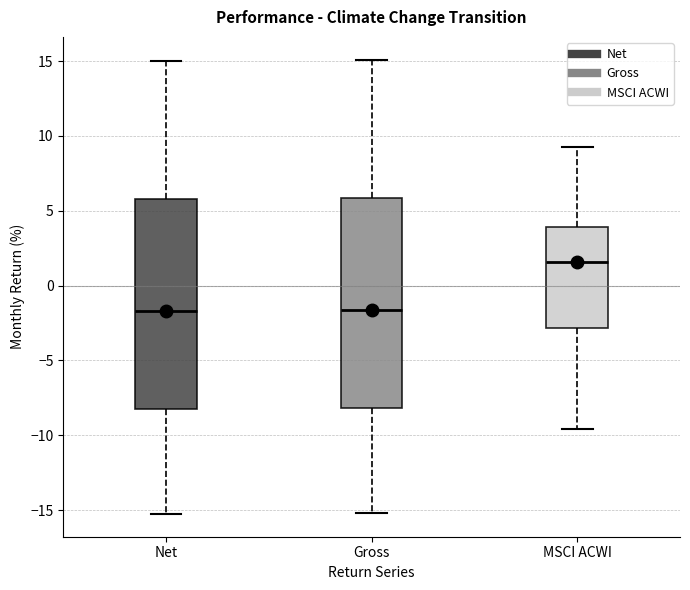

Where is the lower edge of the box for Gross on the y-axis? The values are not printed on the chart, so give them approximately, as read against the axis.

-8.0